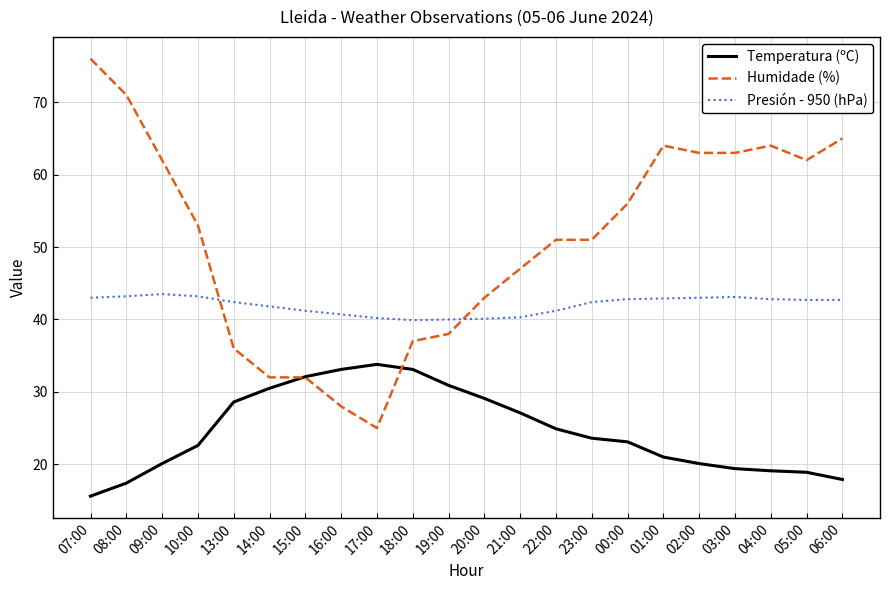

The Presión - 950 (hPa) series shows 54.8 at 16:00. True or false?

False